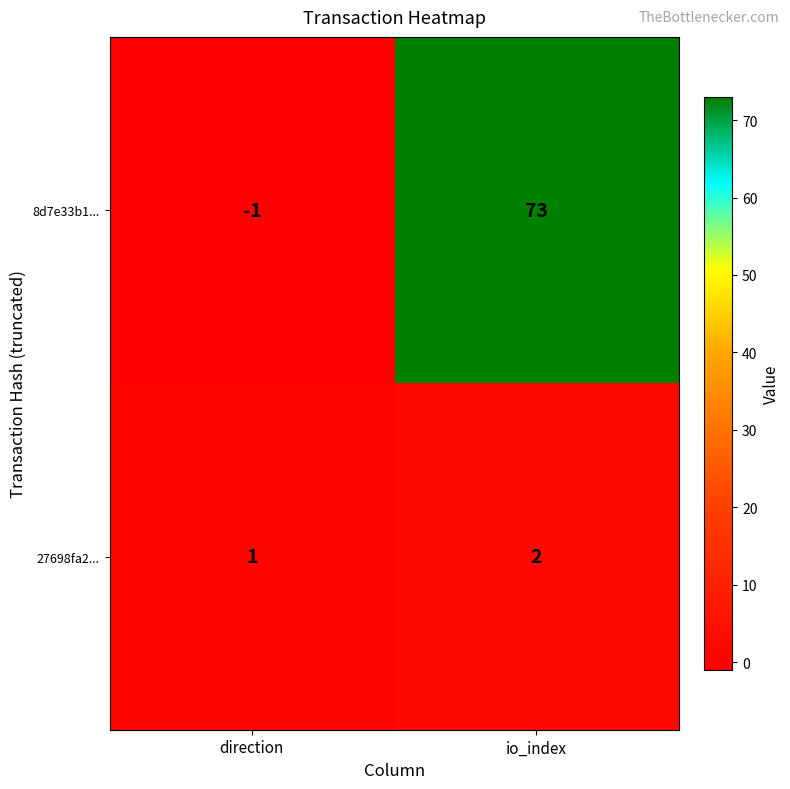

List the series in order of their peak value, highest first.

8d7e33b1..., 27698fa2...